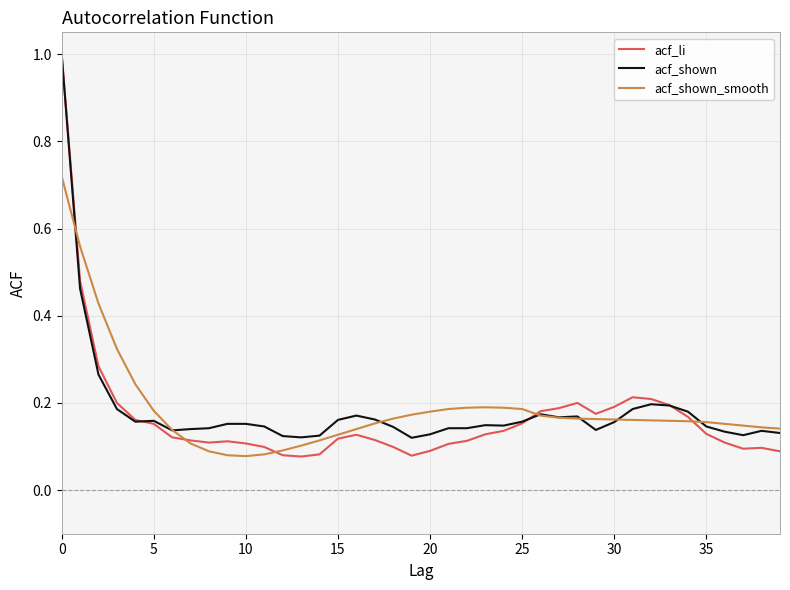

Which series has the widest spread of values?

acf_li